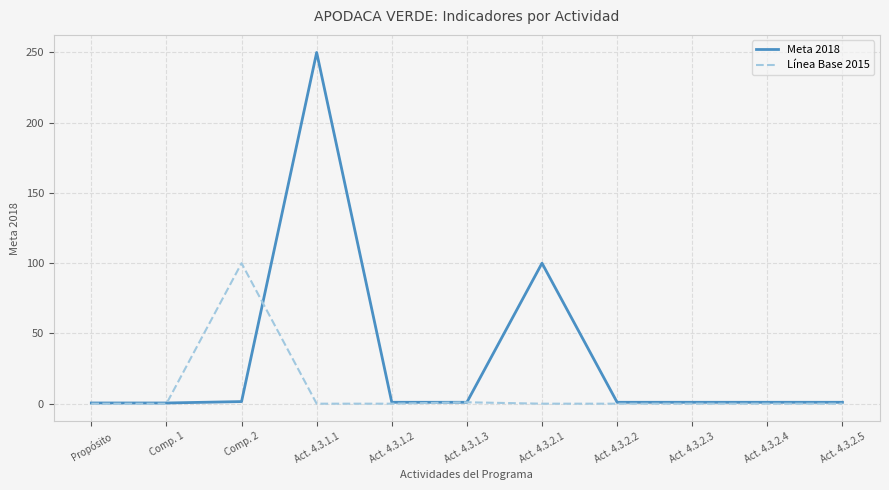

Which category has the highest value in the Línea Base 2015 series?

Comp. 2